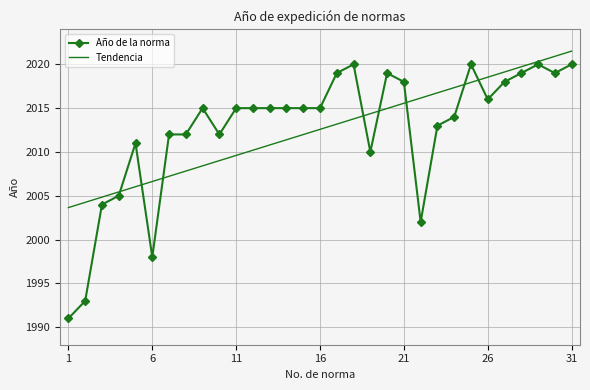

Rank the series by their maximum value, from lowest to highest.

Año de la norma, Tendencia